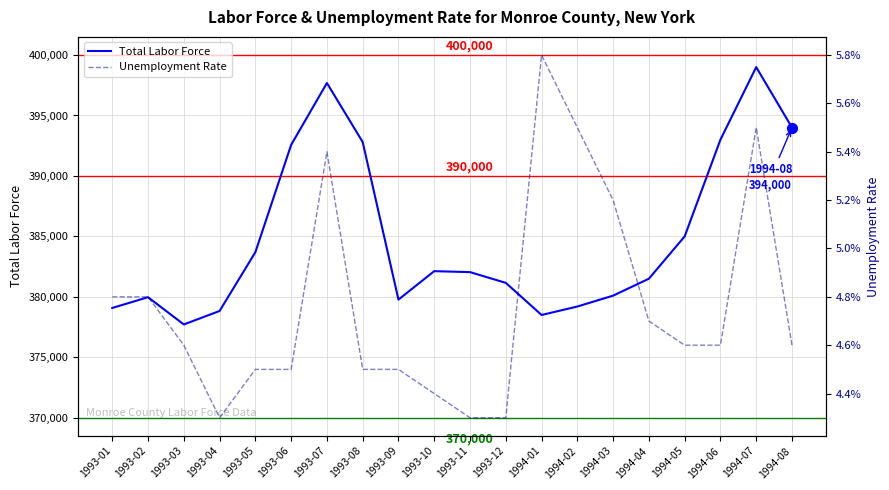

What position from the right is 1993-05?

16